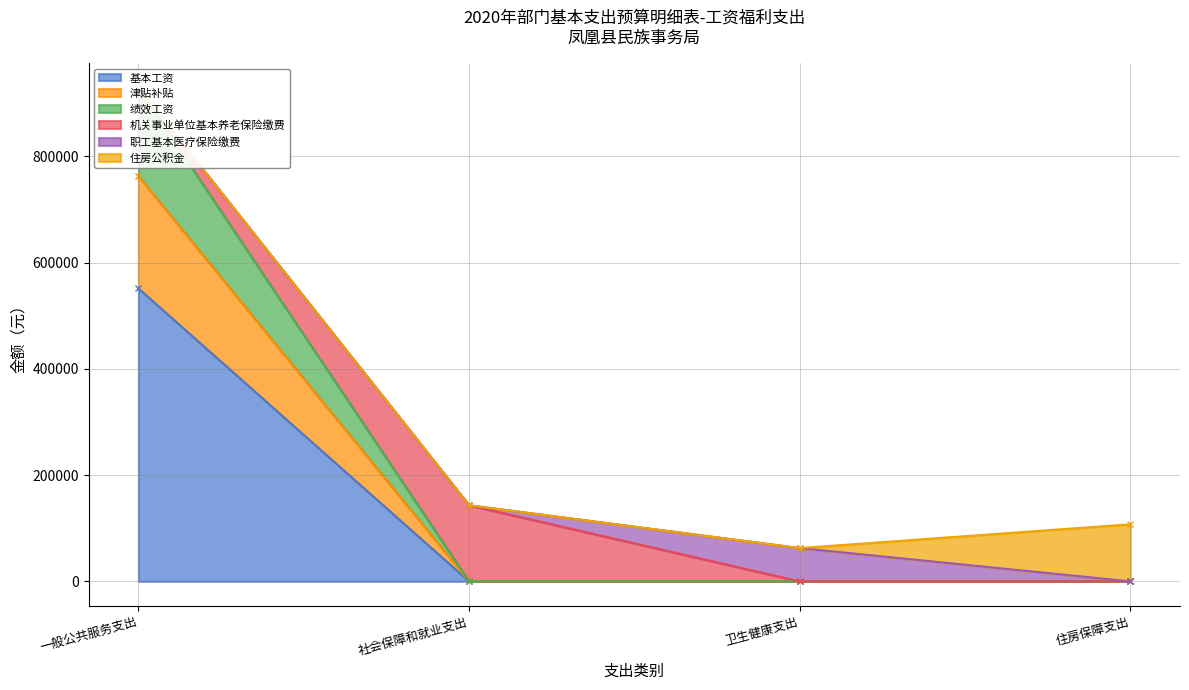

Which category has the highest value in the 津贴补贴 series?

一般公共服务支出